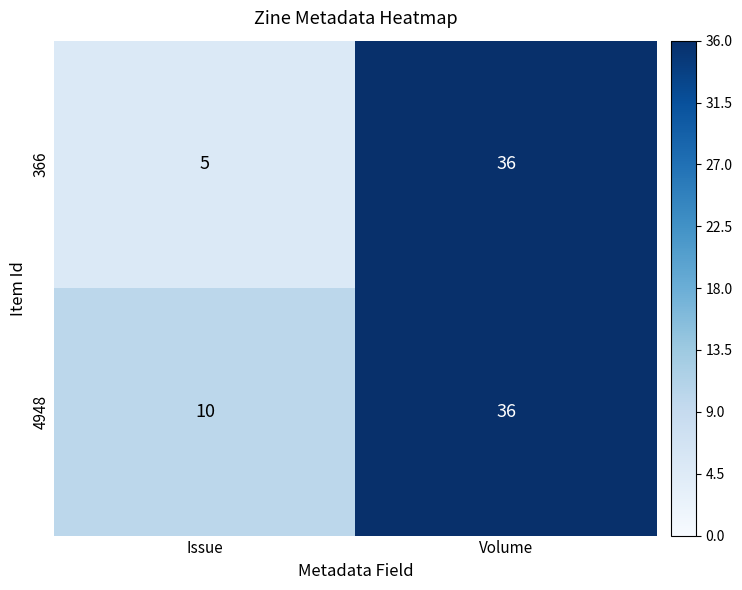

The value of 366 at Volume is 61. True or false?

False